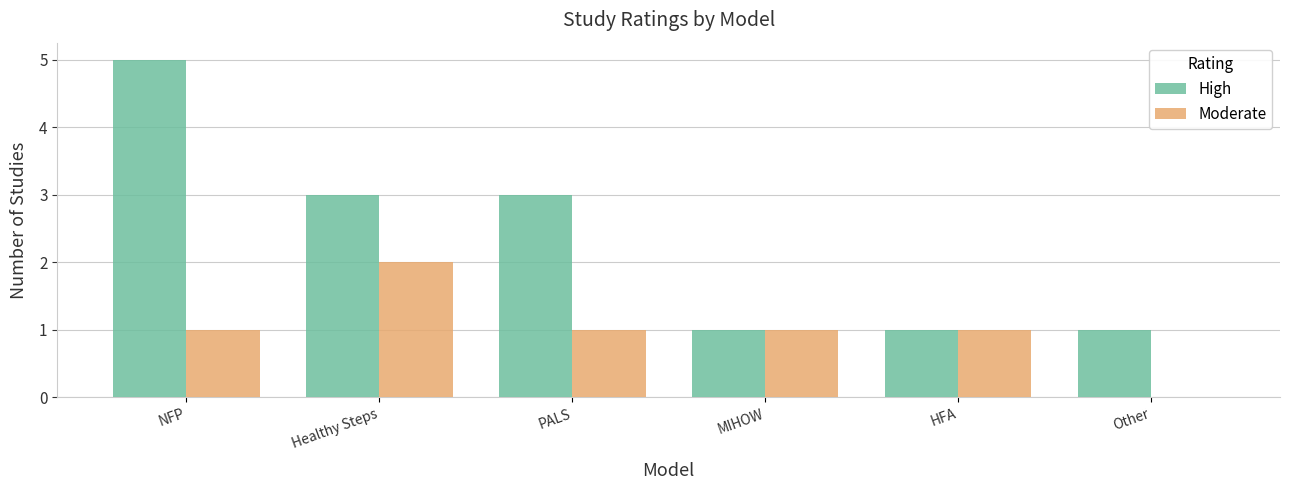

Is it true that High equals 1 at HFA?

True